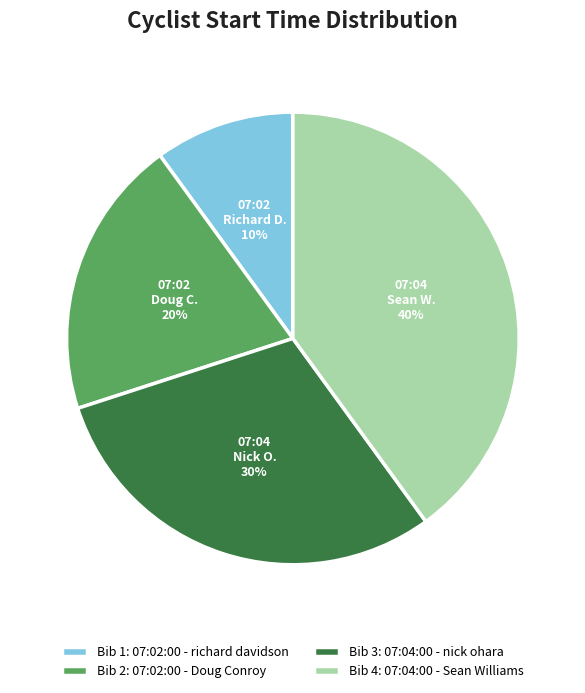

Which category has the biggest portion of the pie?

Bib 4: 07:04:00 - Sean Williams